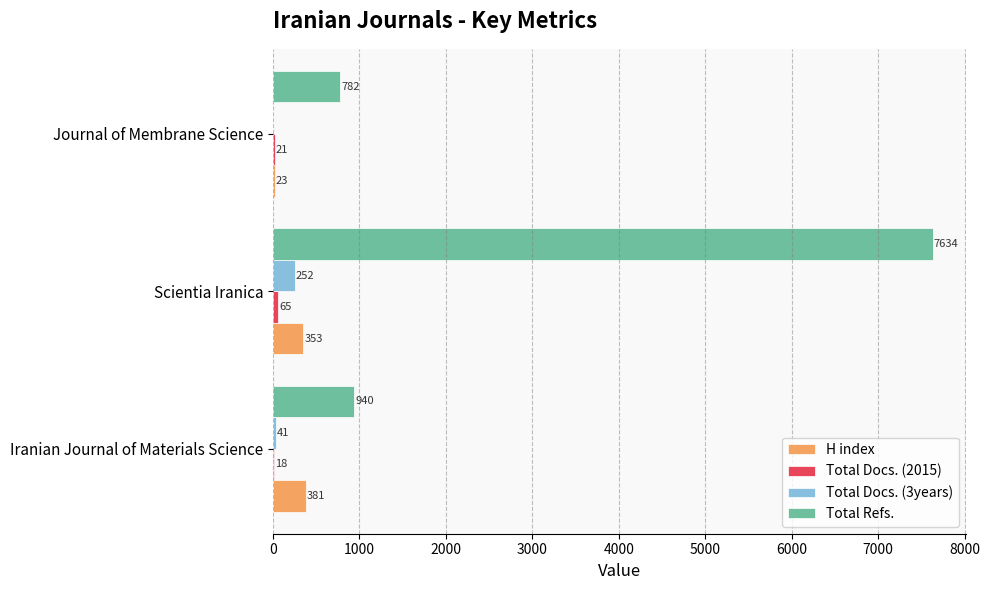

What is the maximum value shown in the chart?

7634